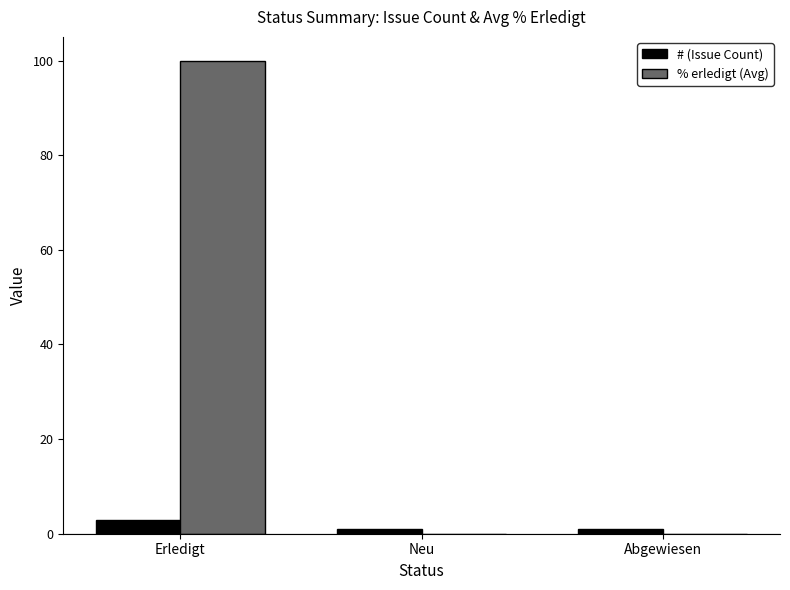

Reading left to right, transcribe all the data shown in this chart.

# (Issue Count): Erledigt=3	Neu=1	Abgewiesen=1
% erledigt (Avg): Erledigt=100	Neu=0	Abgewiesen=0